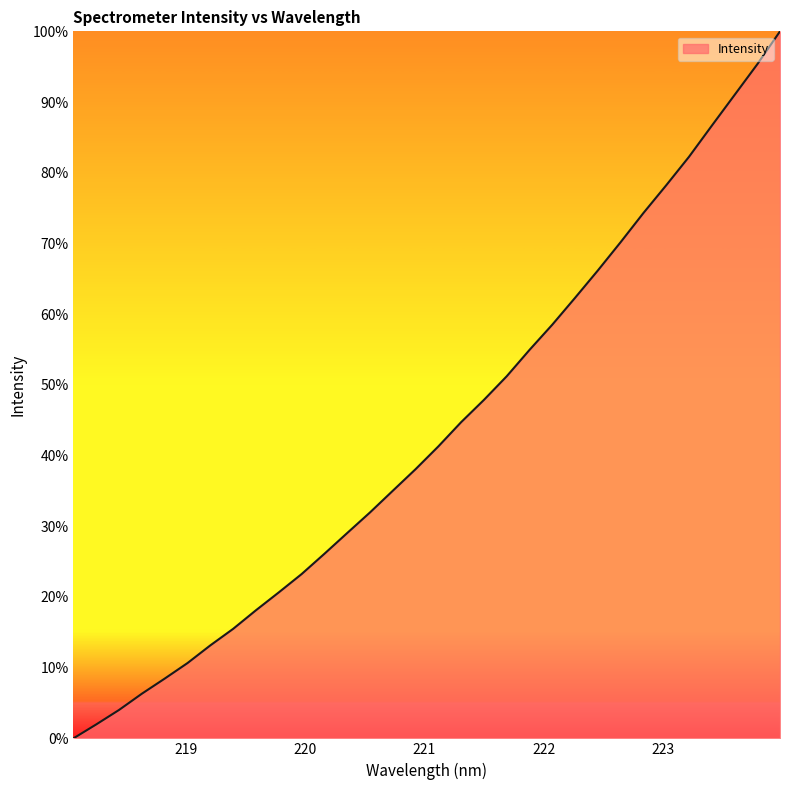

List the labels in order of value, smallest first.

218.0596, 218.2508, 218.442, 218.6332, 218.8244, 219.0156, 219.2067, 219.3979, 219.589, 219.7801, 219.9712, 220.1623, 220.3533, 220.5444, 220.7354, 220.9264, 221.1174, 221.3083, 221.4993, 221.6902, 221.8812, 222.0721, 222.263, 222.4538, 222.6447, 222.8355, 223.0264, 223.2172, 223.408, 223.5987, 223.7895, 223.9802